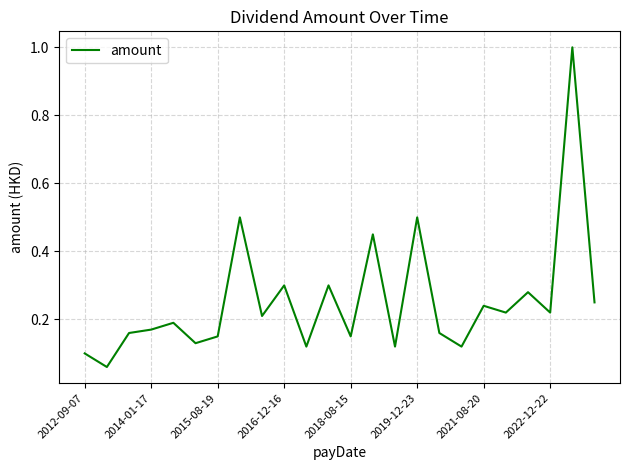

What is the maximum value shown in the chart?

1.0